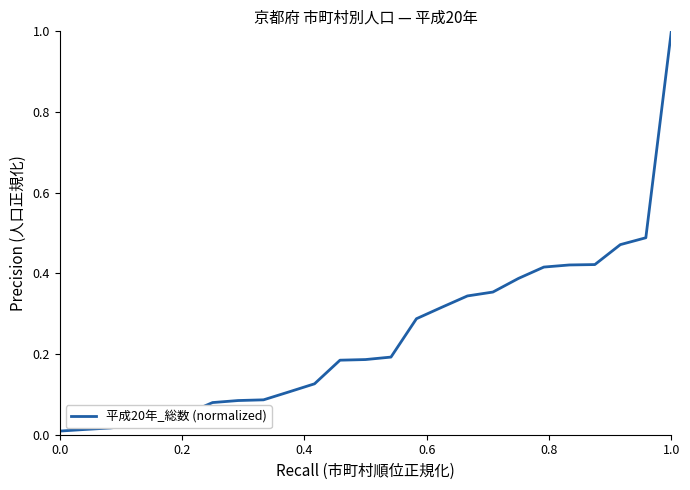

How many lines are shown in the chart?

1